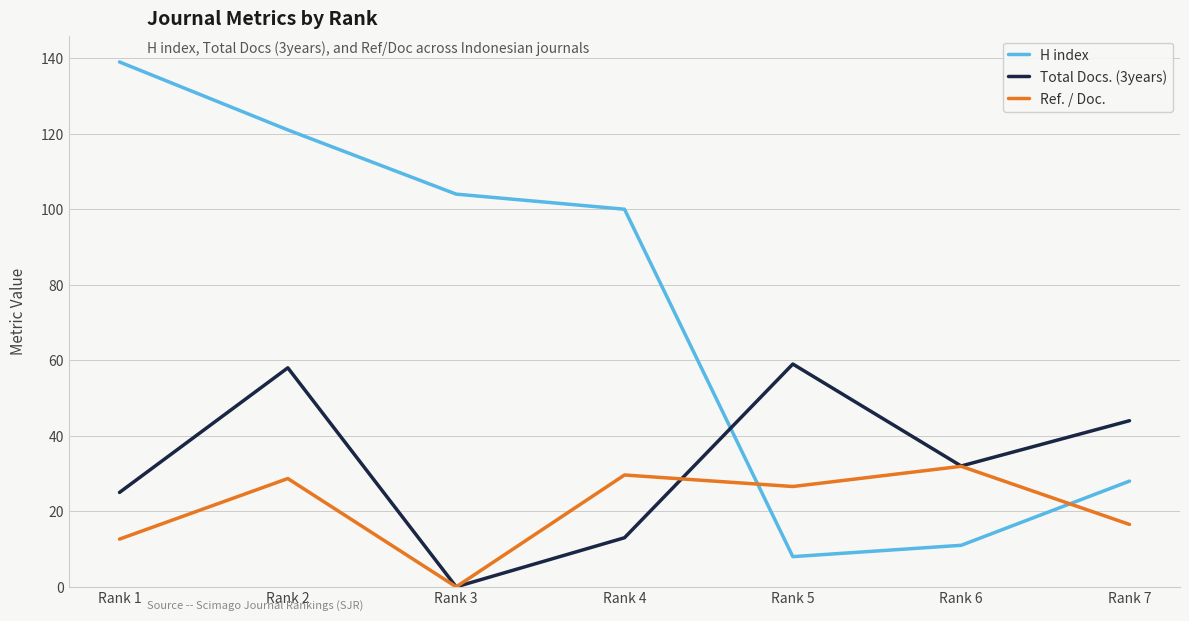

At how many categories does at least one series exceed 137?

1